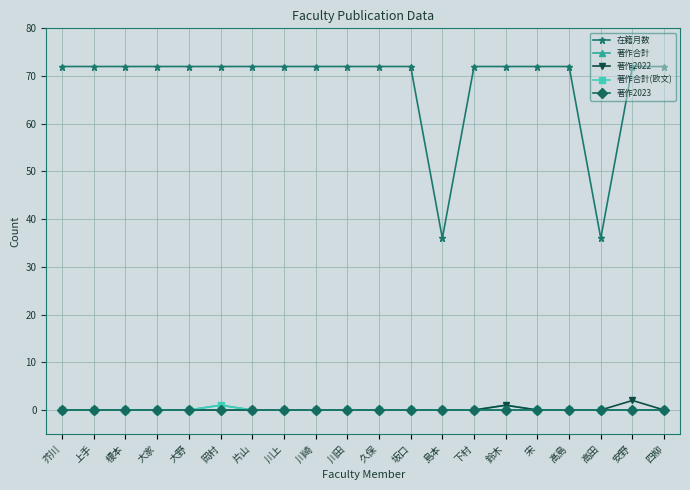

Reading right to left, what are all the values shown in this chart?

在籍月数: 四柳=72	安野=72	高田=36	髙島=72	宋=72	鈴木=72	下村=72	島本=36	坂口=72	久保=72	川田=72	川崎=72	川上=72	片山=72	岡村=72	大野=72	大家=72	榎本=72	上手=72	芥川=72
著作合計: 四柳=0	安野=0	高田=0	髙島=0	宋=0	鈴木=1	下村=0	島本=0	坂口=0	久保=0	川田=0	川崎=0	川上=0	片山=0	岡村=1	大野=0	大家=0	榎本=0	上手=0	芥川=0
著作2022: 四柳=0	安野=2	高田=0	髙島=0	宋=0	鈴木=1	下村=0	島本=0	坂口=0	久保=0	川田=0	川崎=0	川上=0	片山=0	岡村=0	大野=0	大家=0	榎本=0	上手=0	芥川=0
著作合計(欧文): 四柳=0	安野=0	高田=0	髙島=0	宋=0	鈴木=0	下村=0	島本=0	坂口=0	久保=0	川田=0	川崎=0	川上=0	片山=0	岡村=1	大野=0	大家=0	榎本=0	上手=0	芥川=0
著作2023: 四柳=0	安野=0	高田=0	髙島=0	宋=0	鈴木=0	下村=0	島本=0	坂口=0	久保=0	川田=0	川崎=0	川上=0	片山=0	岡村=0	大野=0	大家=0	榎本=0	上手=0	芥川=0